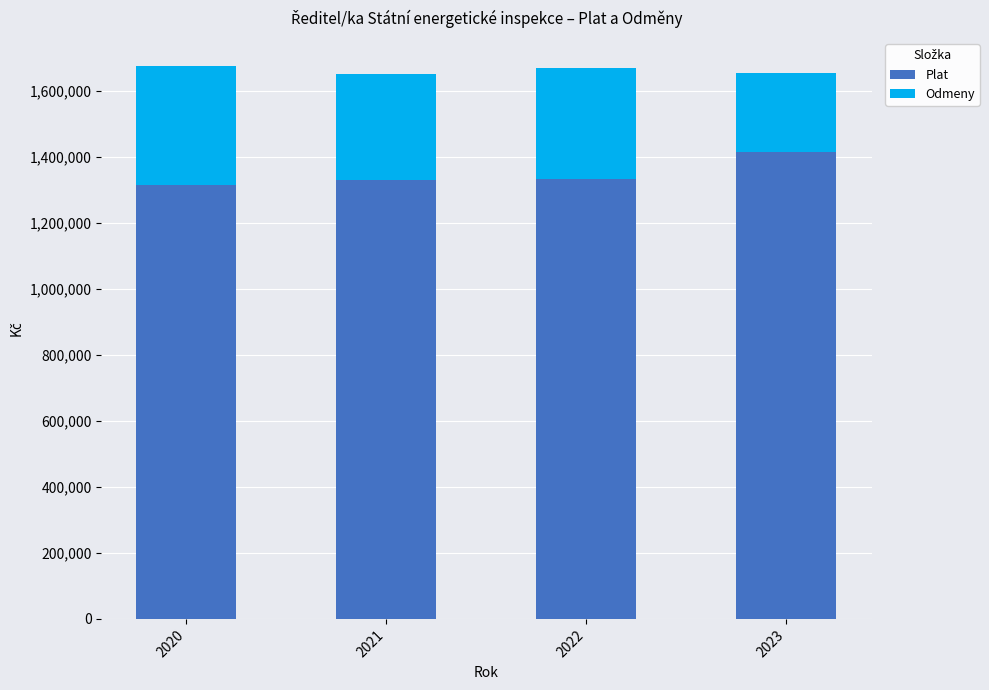

What is the total value across all series at 2023?

1655509